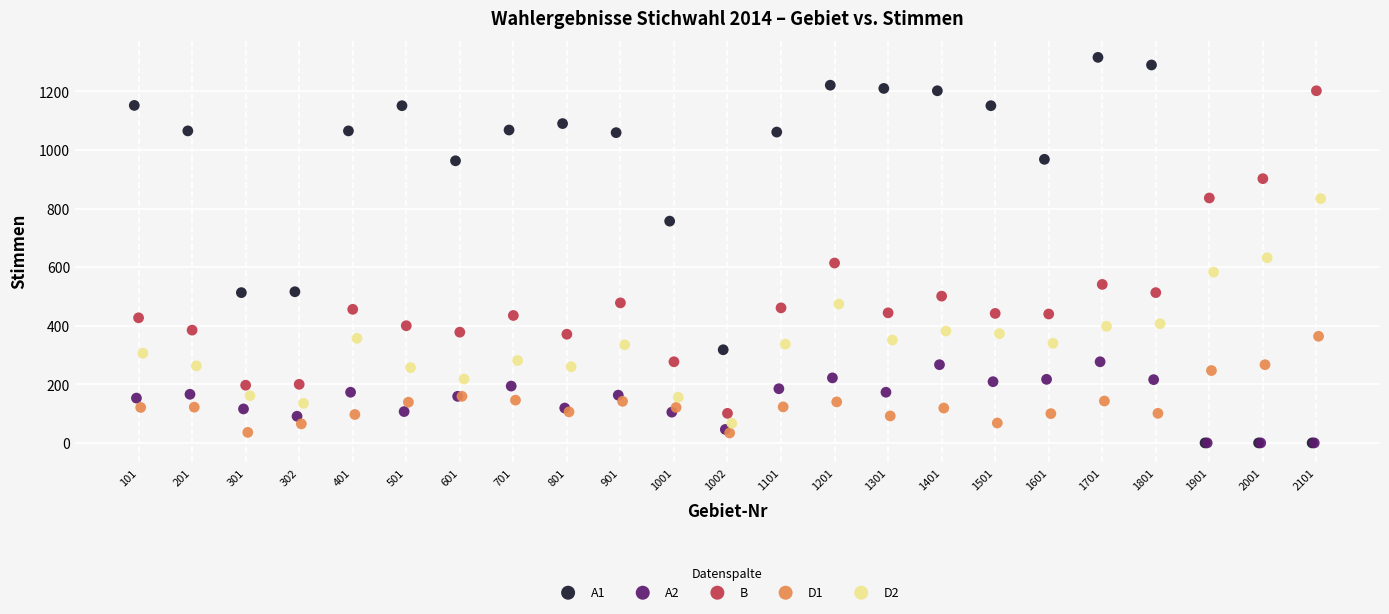

Which series contains the highest Y value?

A1